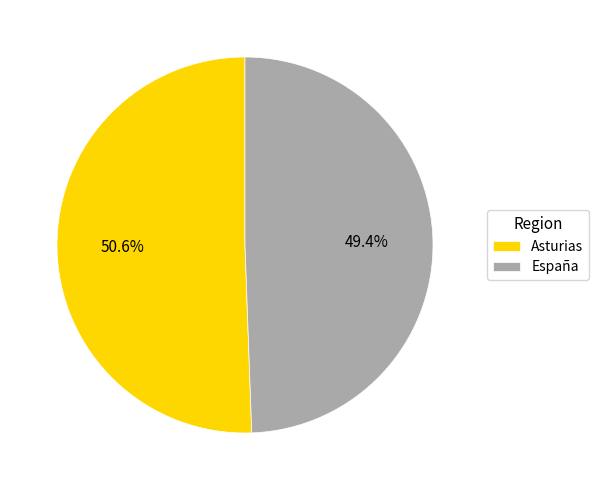

To the nearest percent, what portion does Asturias represent?

51%